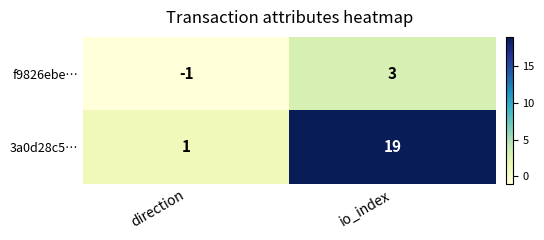

What is the average value of the 3a0d28c5… series?

10